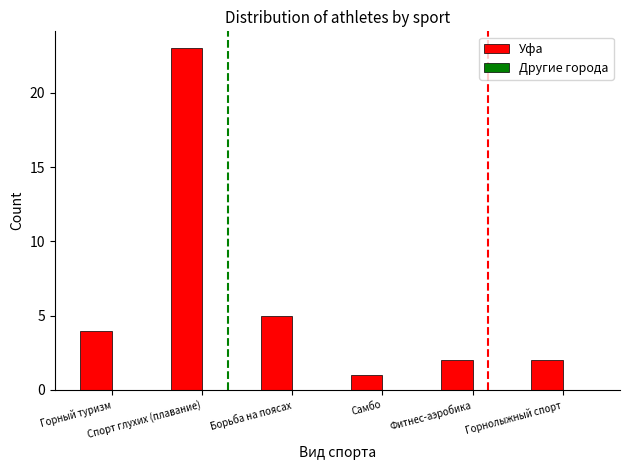

What is the average value?

6